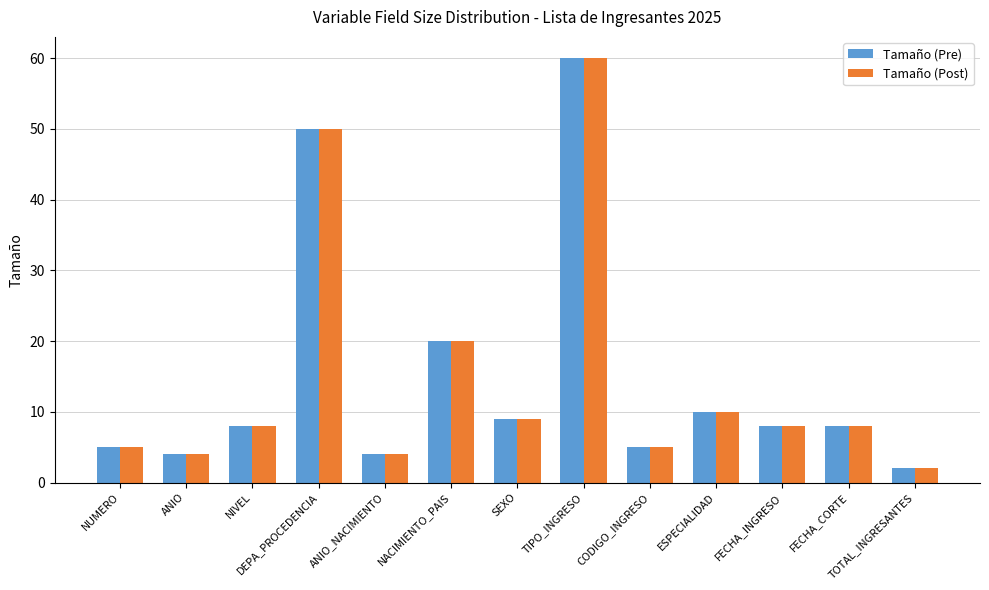

What is the highest value of the Tamaño (Post) series?

60